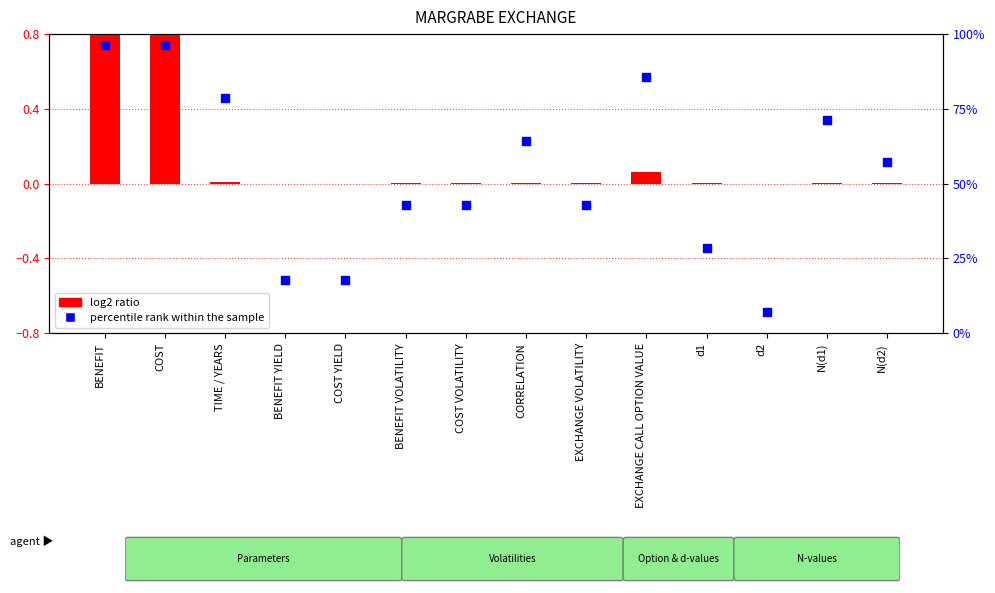

What are all the series names shown in the legend?

log2 ratio, percentile rank within the sample